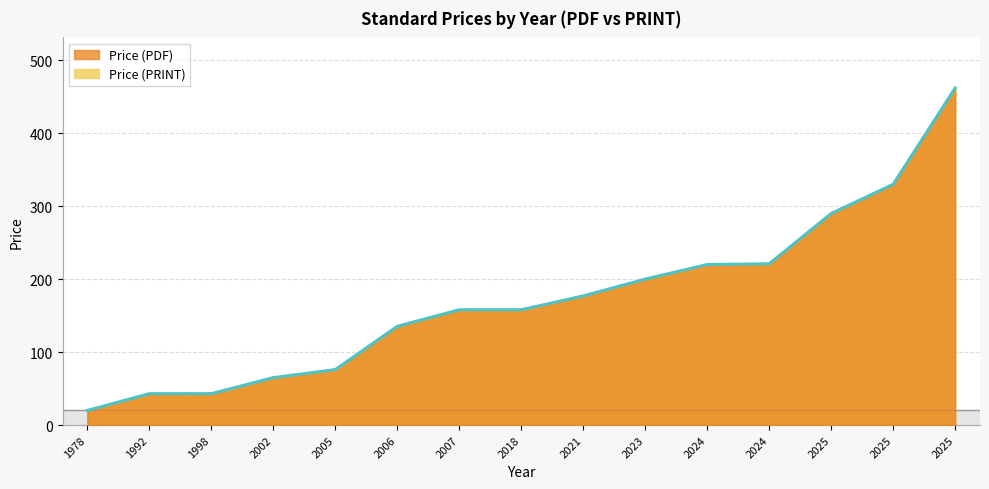

True or false: Price (PRINT) and Price (PDF) intersect in this chart.

False